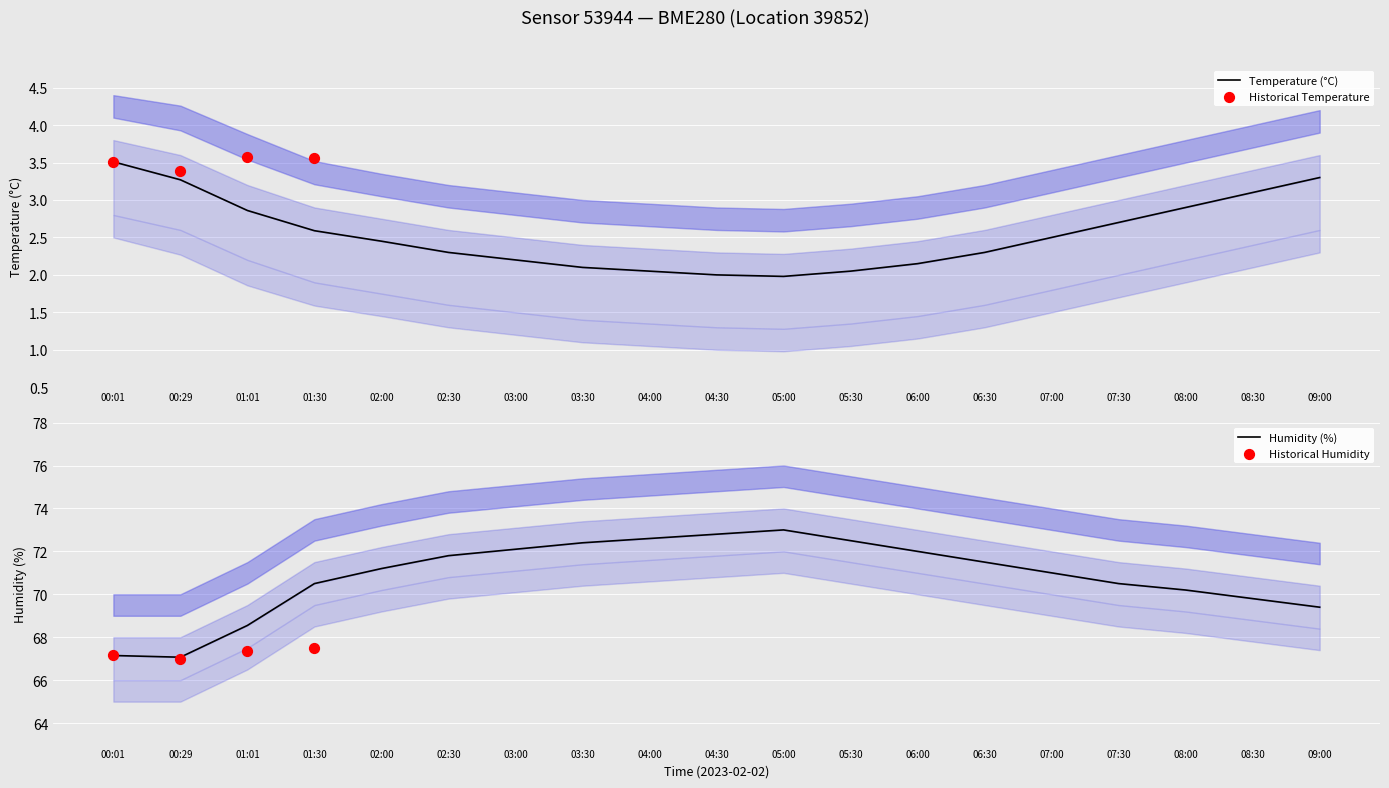

Which series contains the lowest Y value?

temperature